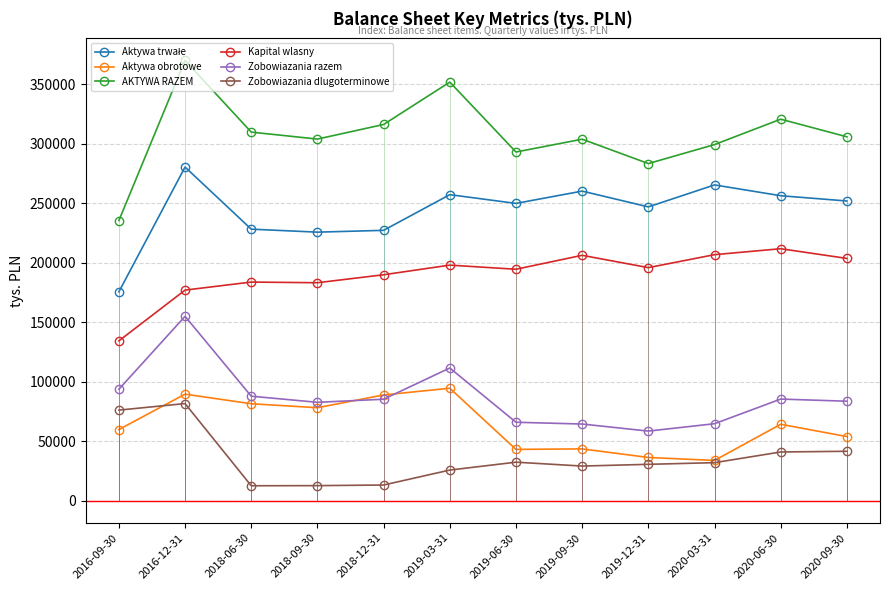

What is the label of the 7th point from the right?

2019-03-31